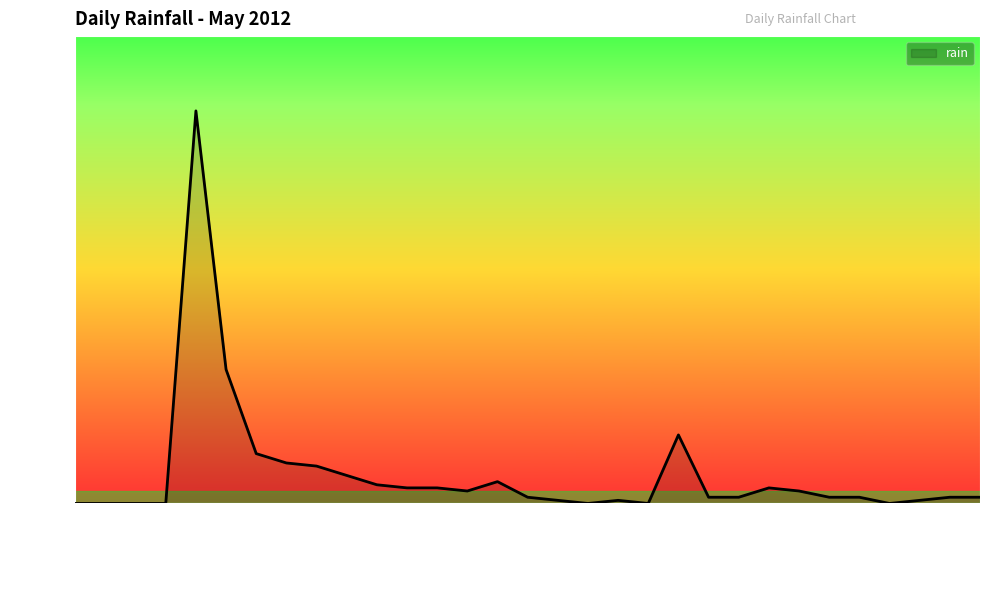

Reading right to left, extract all data points from this chart.

0.4	0.4	0.2	0.0	0.4	0.4	0.8	1.0	0.4	0.4	4.4	0.0	0.2	0.0	0.2	0.4	1.4	0.8	1.0	1.0	1.2	1.8	2.4	2.6	3.2	8.6	25.2	0.0	0.0	0.0	0.0